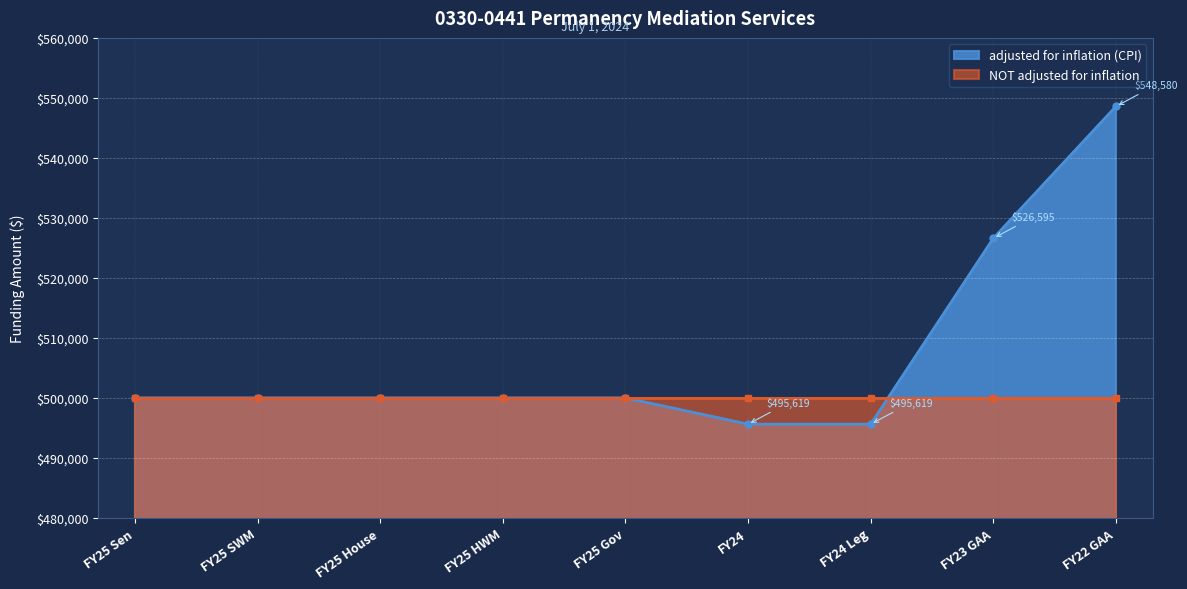

True or false: the data shows 722023 at FY25 SWM.

False